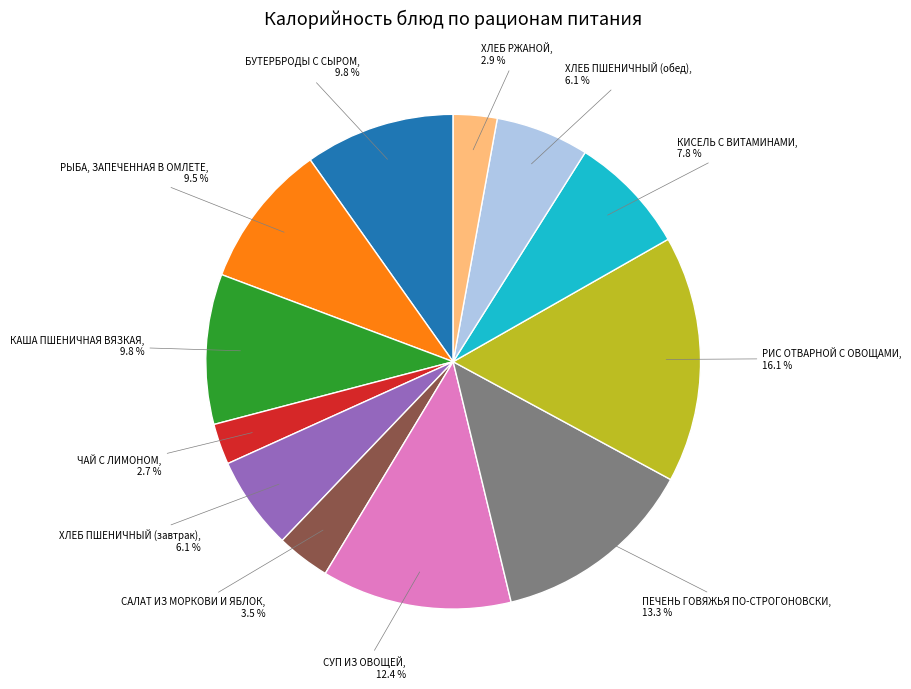

Does any single category account for the majority?

No